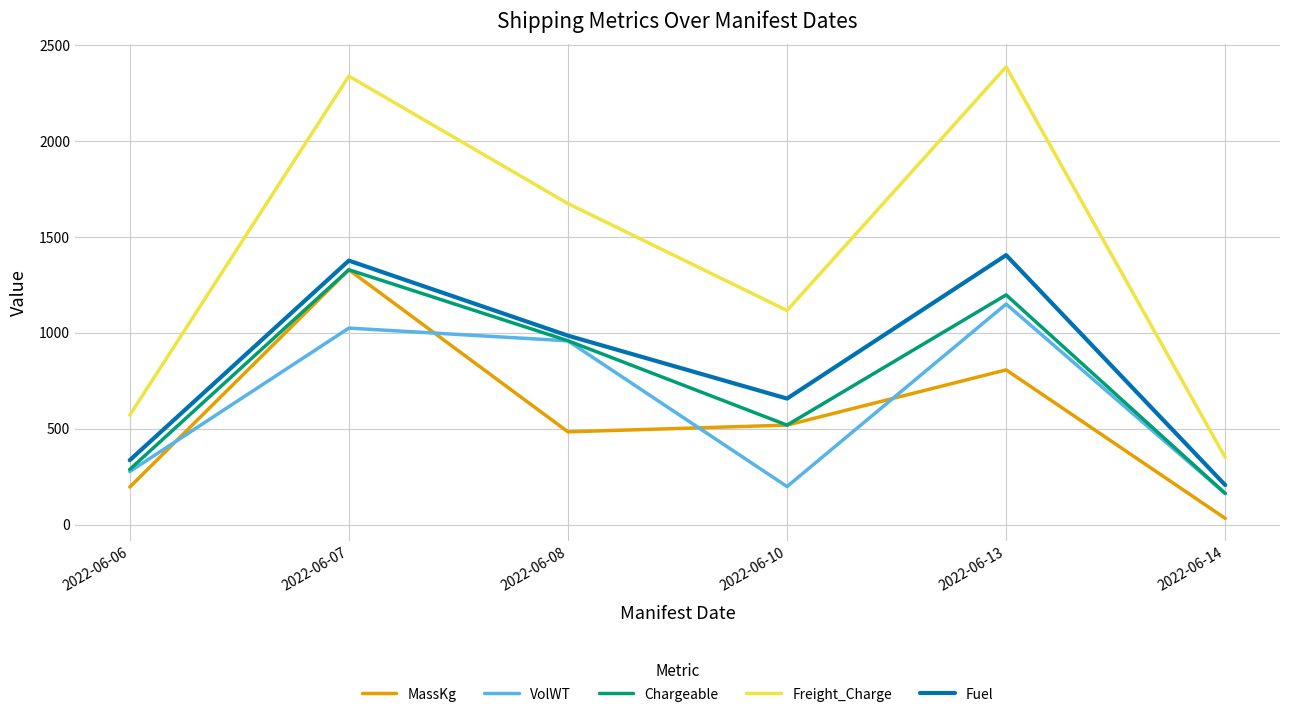

How many intersections are there between VolWT and MassKg?

4